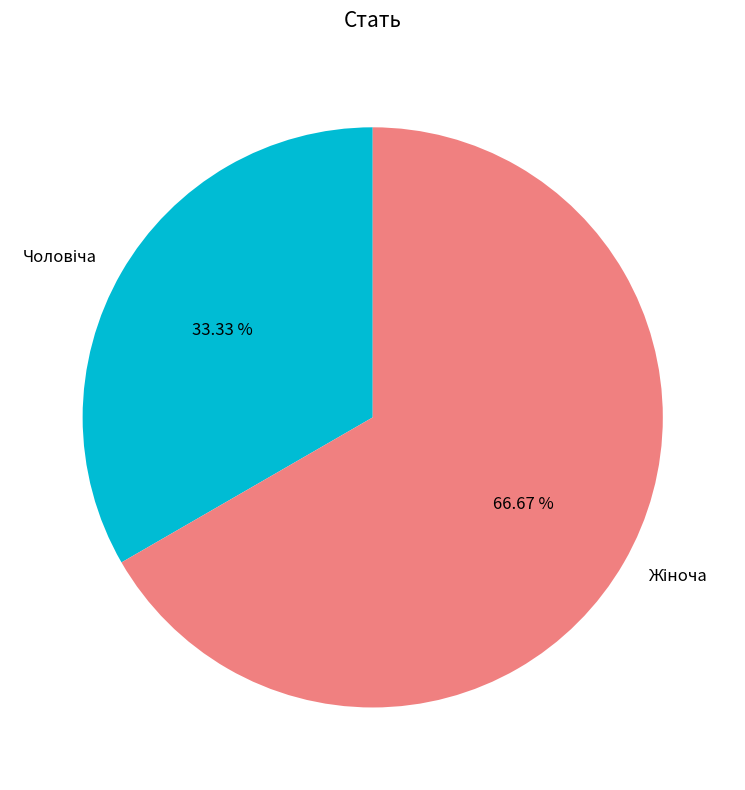

Is there a majority slice in this chart?

Yes